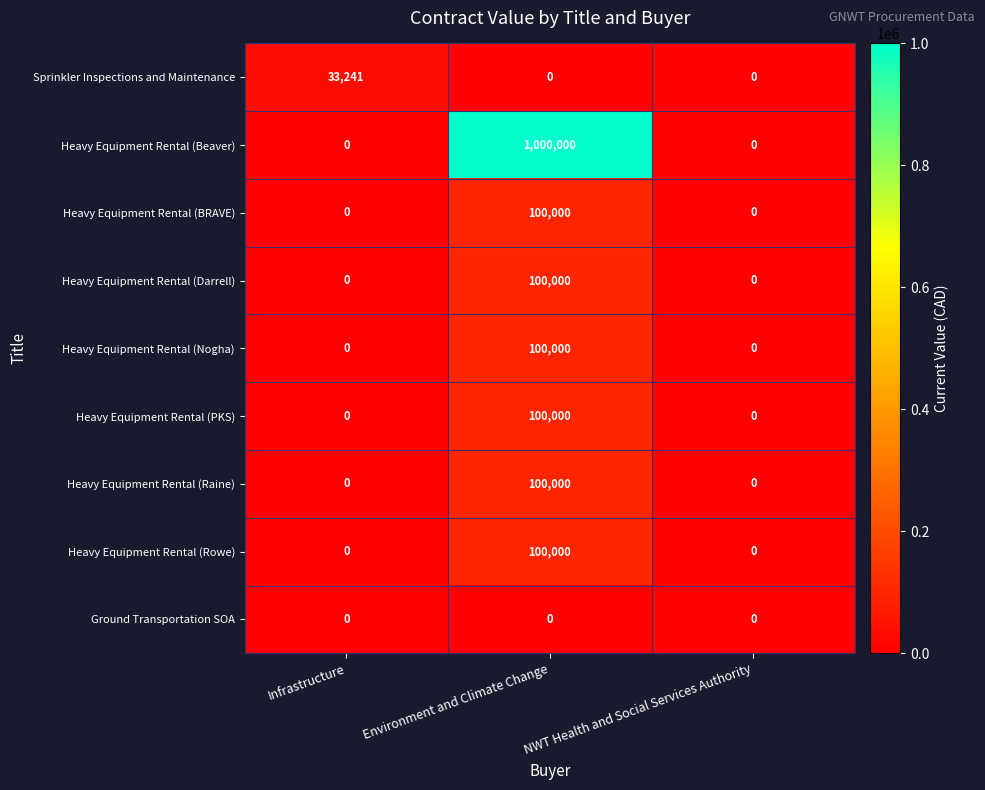

What is the spread (max minus min) of values at Infrastructure?

33241